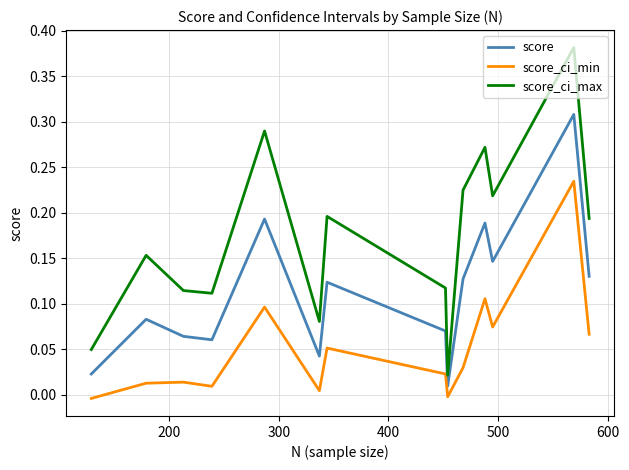

Which series has the largest total across all categories?

score_ci_max